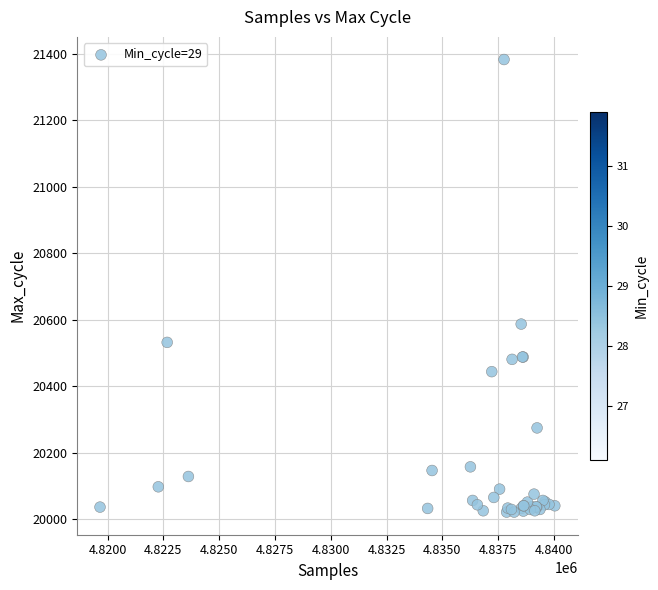

What Y value in the scatter plot is closest to 20702?

20587